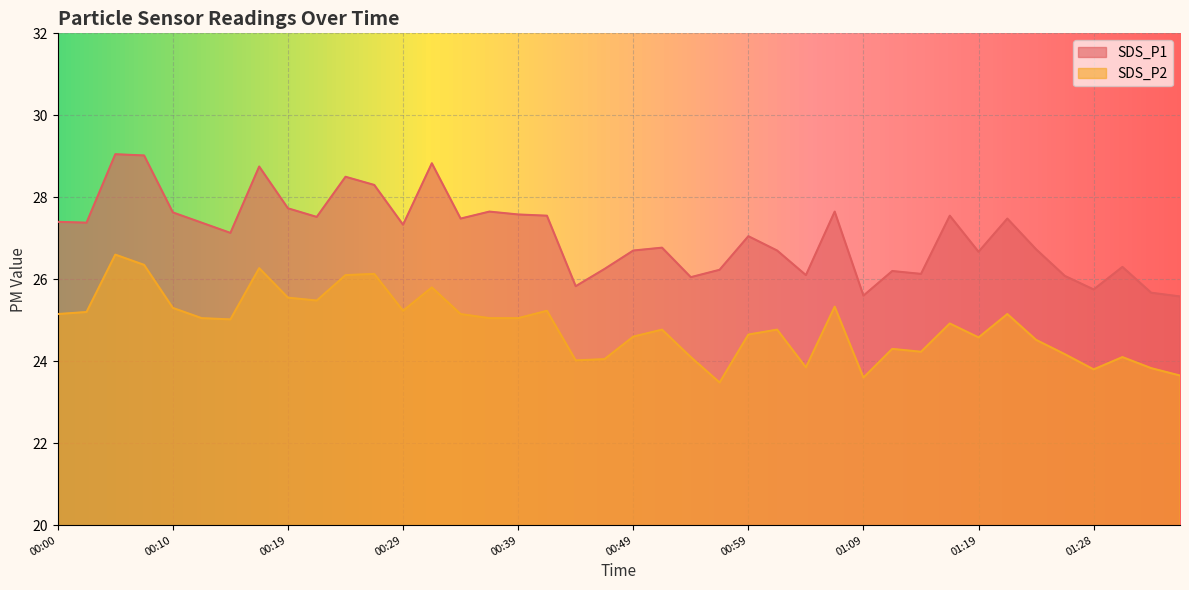

True or false: SDS_P2 and SDS_P1 intersect in this chart.

False